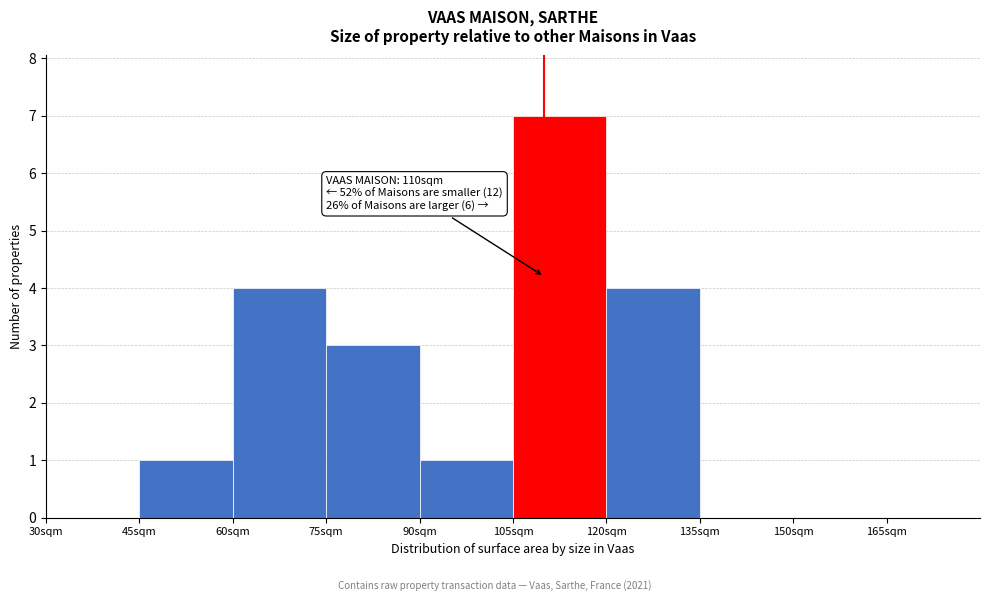

Over which range of the x-axis is the bar tallest?

105 to 120